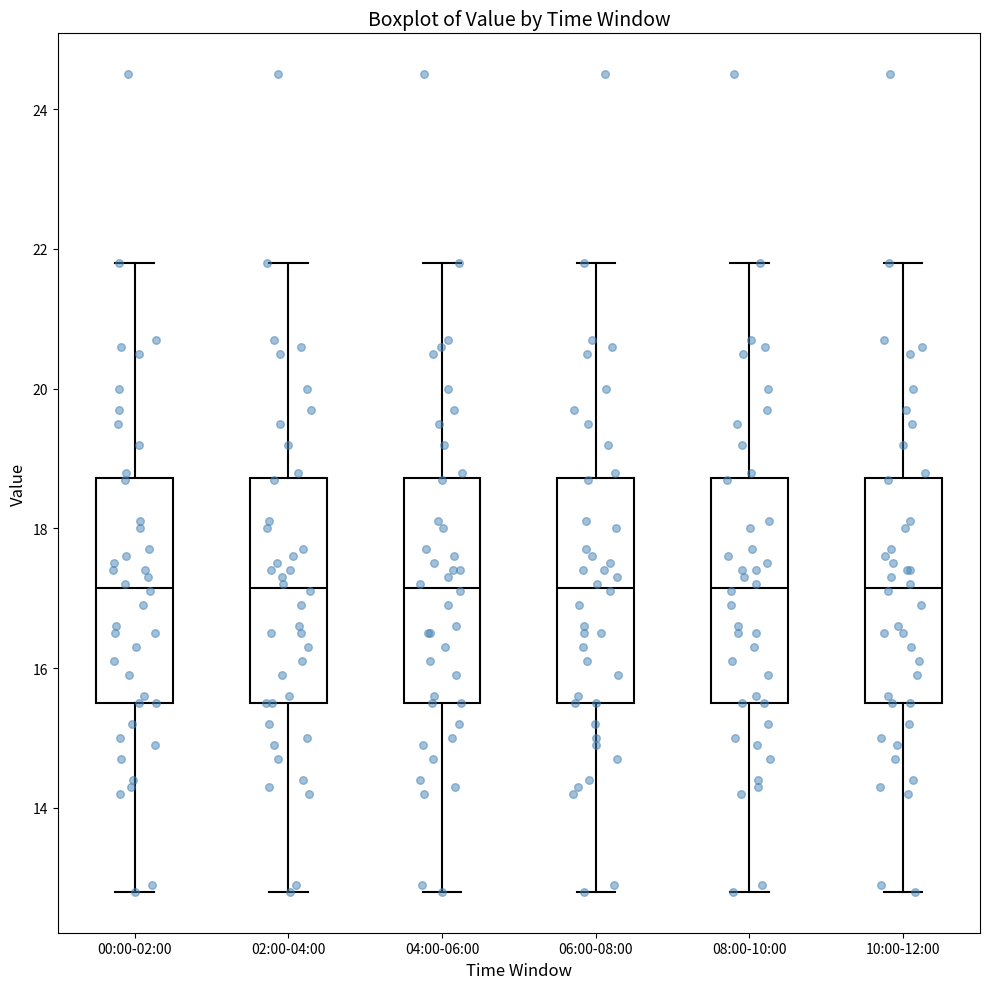

Reading left to right, read every box against the y-axis: the position of its median line, the range the box covers, and the ends of its whiskers. The values are not printed on the chart, so give them approximately, as read against the axis.

00:00-02:00: median 17.2, box 15.6 to 18.8, whiskers 12.8 to 21.8
02:00-04:00: median 17.2, box 15.6 to 18.8, whiskers 12.8 to 21.8
04:00-06:00: median 17.2, box 15.6 to 18.8, whiskers 12.8 to 21.8
06:00-08:00: median 17.2, box 15.6 to 18.8, whiskers 12.8 to 21.8
08:00-10:00: median 17.2, box 15.6 to 18.8, whiskers 12.8 to 21.8
10:00-12:00: median 17.2, box 15.6 to 18.8, whiskers 12.8 to 21.8